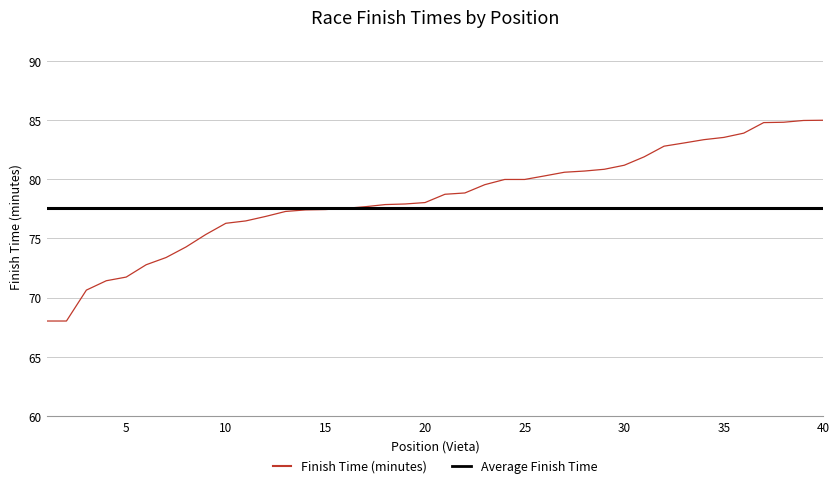

Which series has the largest total across all categories?

Finish Time (minutes)